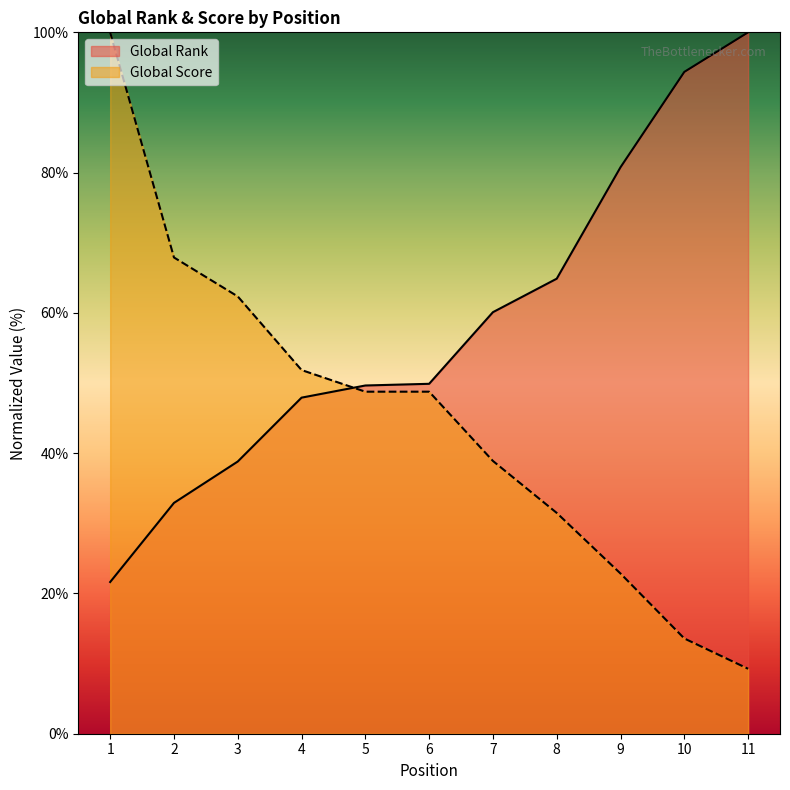

Between 1 and 8, which series saw the biggest shift?

Global Score